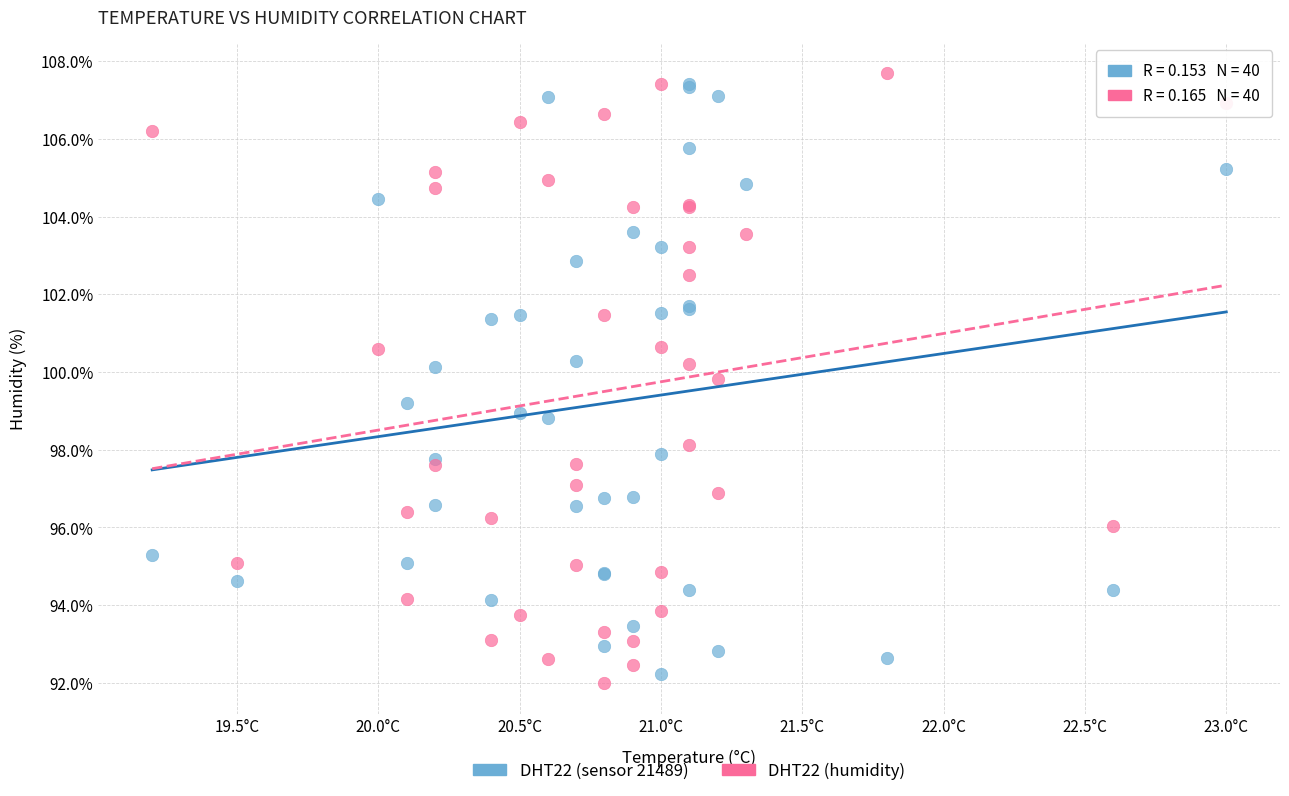

What is the X range (max minus min) for the scatter plot?

3.8